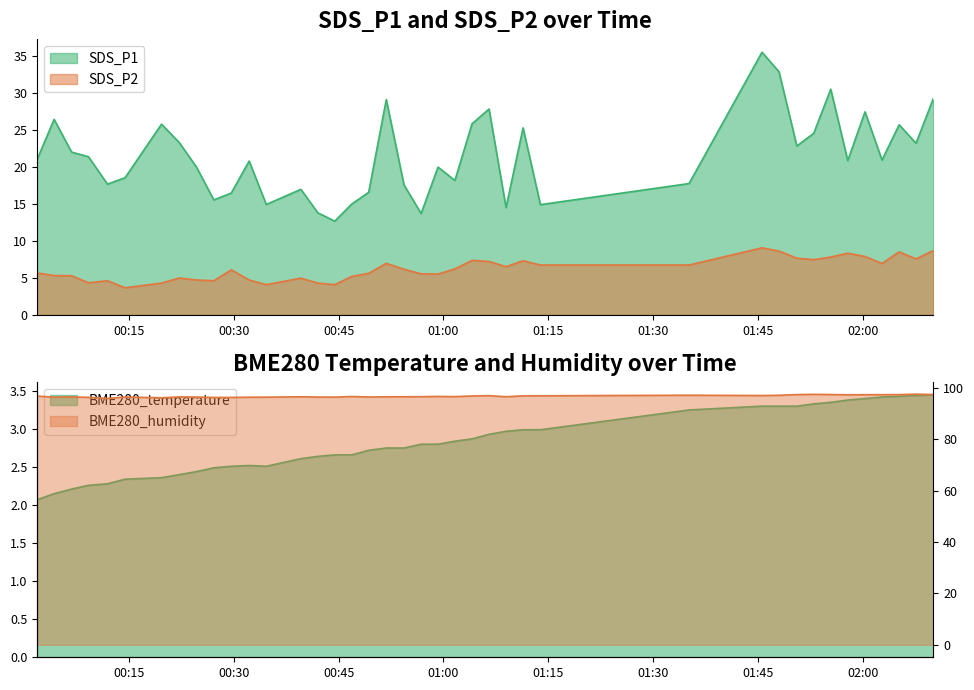

What is the value of the BME280_temperature point at the 34th from the left?

3.4